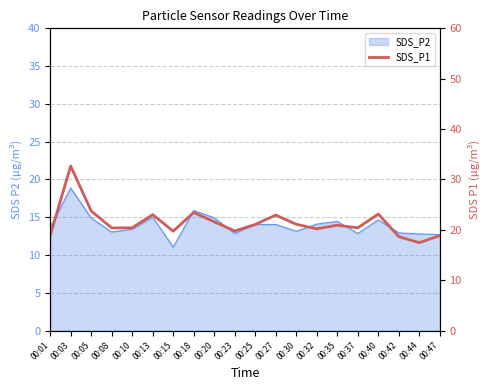

Reading left to right, what are all the values shown in this chart?

00:01=18.9	00:03=32.7	00:05=23.8	00:08=20.4	00:10=20.4	00:13=23.0	00:15=19.7	00:18=23.4	00:20=21.6	00:23=19.8	00:25=21.1	00:27=22.9	00:30=21.1	00:32=20.2	00:35=20.9	00:37=20.4	00:40=23.1	00:42=18.6	00:44=17.4	00:47=18.9